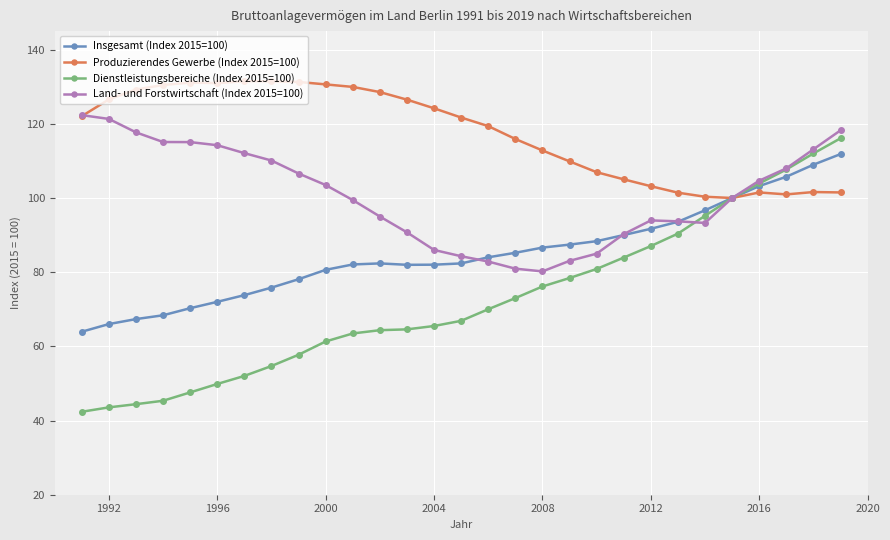

Which series has the widest spread of values?

Dienstleistungsbereiche (Index 2015=100)